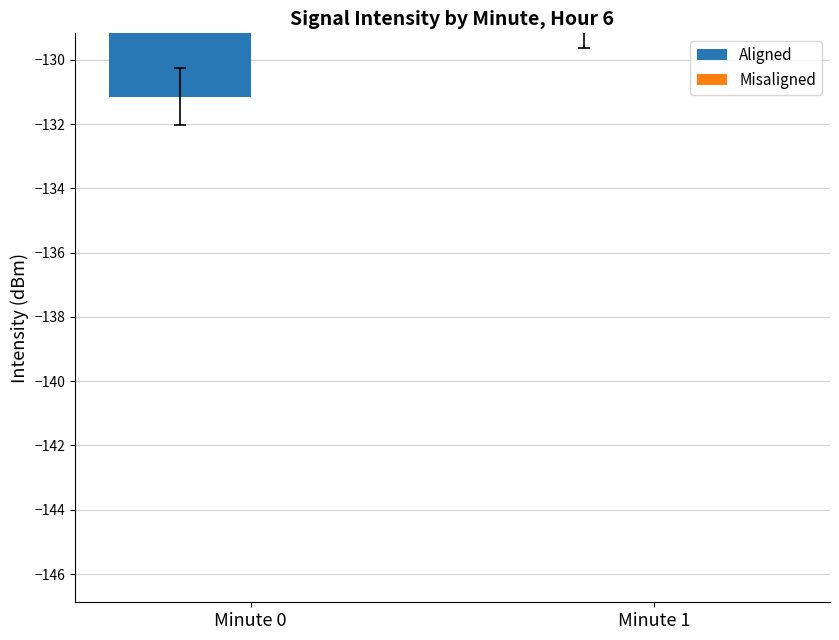

Are the bars horizontal?

No